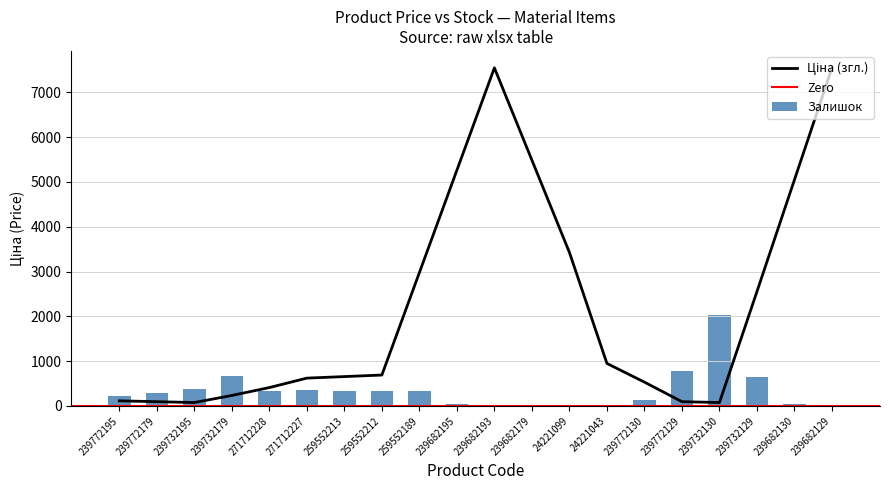

What is the label of the 10th bar from the right?

239682193